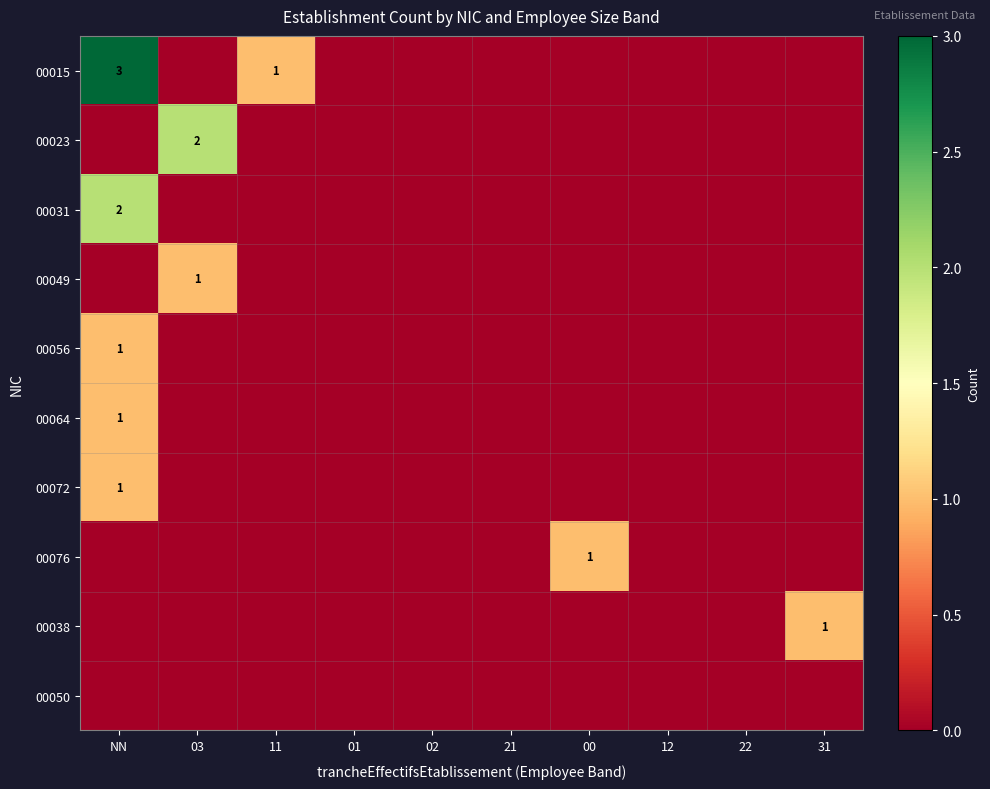

Is it true that 00049 equals 1 at 03?

True